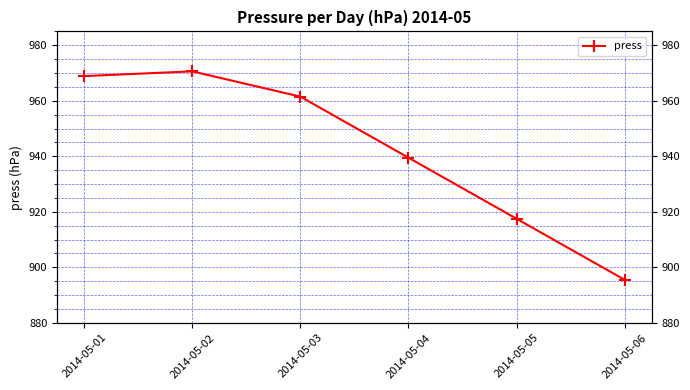

What is the difference between the maximum and minimum values?

75.1